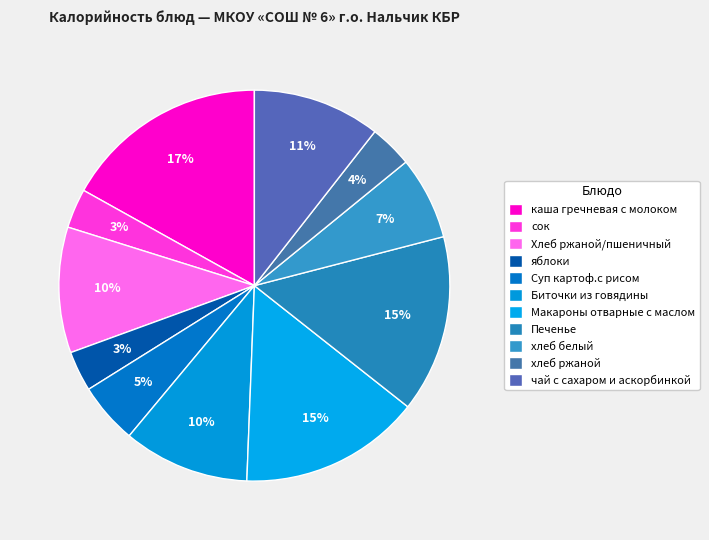

Rank the categories by value from lowest to highest.

сок, яблоки, хлеб ржаной, Суп картоф.с рисом, хлеб белый, Хлеб ржаной/пшеничный, Биточки из говядины, чай с сахаром и аскорбинкой, Печенье, Макароны отварные с маслом, каша гречневая с молоком